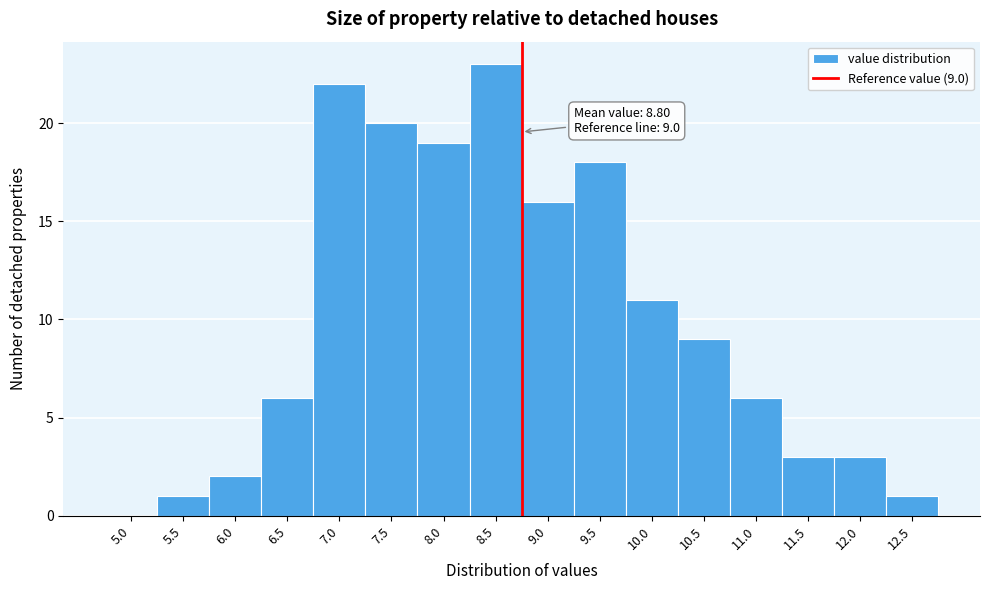

Reading left to right, list all the values displayed in this chart.

5.0=0	5.5=1	6.0=2	6.5=6	7.0=22	7.5=20	8.0=19	8.5=23	9.0=16	9.5=18	10.0=11	10.5=9	11.0=6	11.5=3	12.0=3	12.5=1